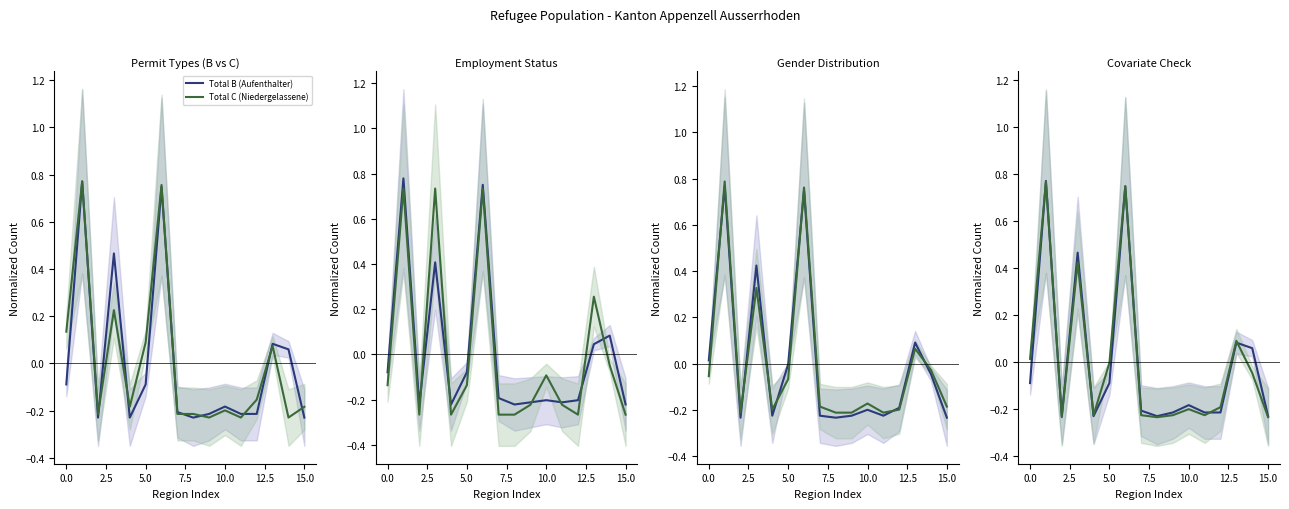

What is the difference between the maximum and second lowest values in the Mit Erwerb (B) series?

1.0